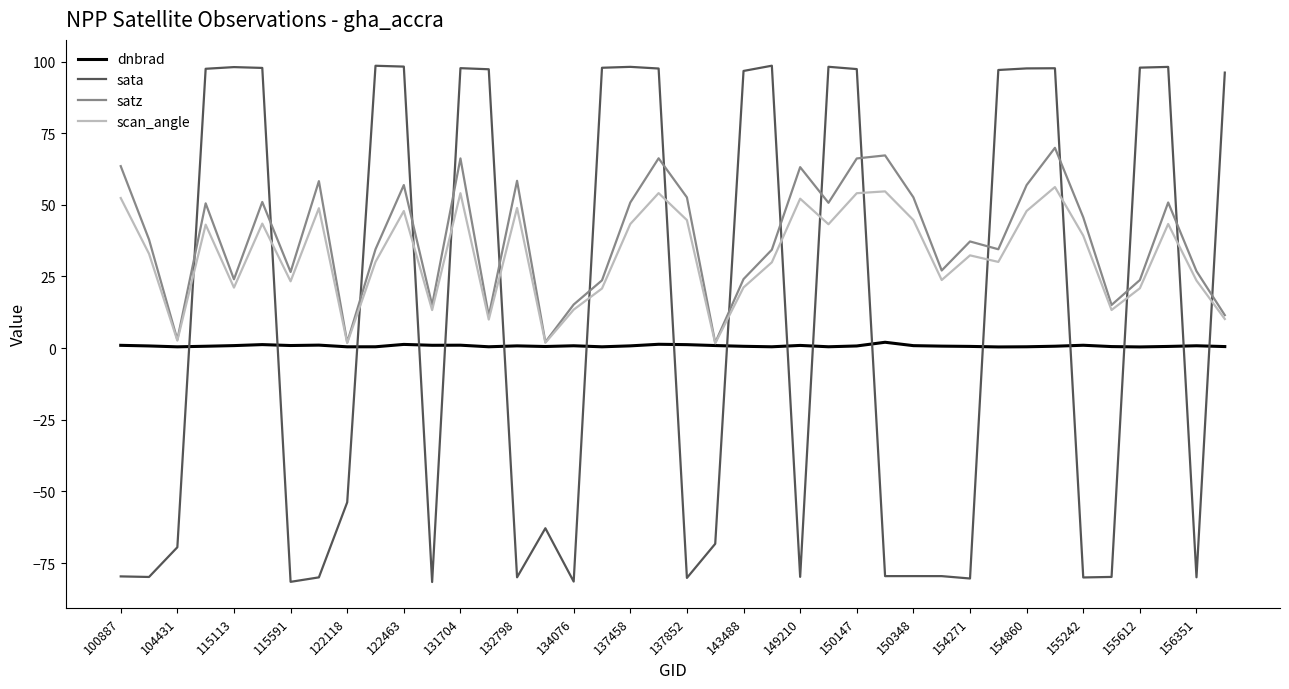

In dnbrad, how many points are higher than both neighbors (excluding endpoints)?

11